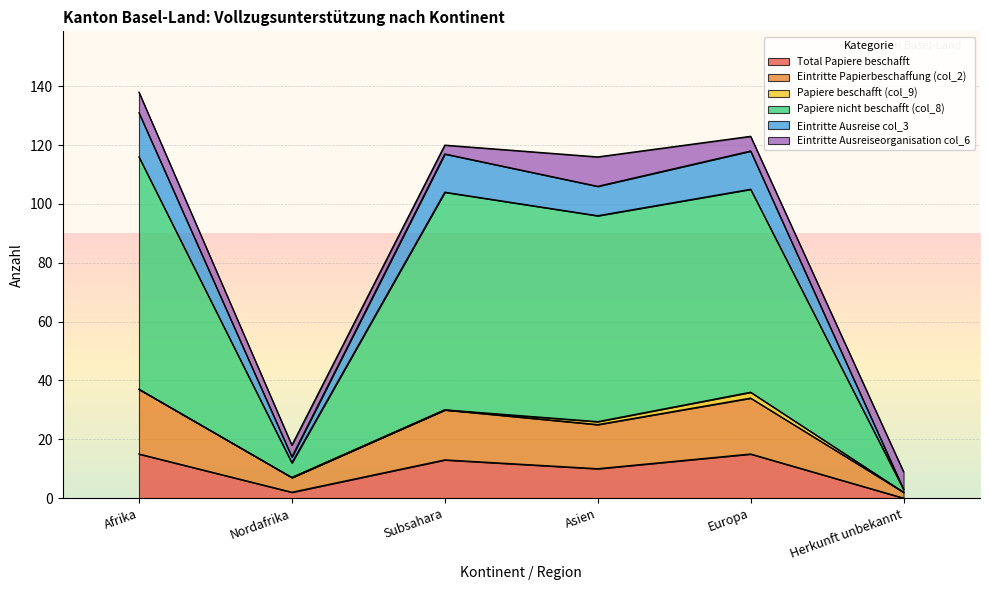

What is the maximum value for Total Papiere beschafft?

15